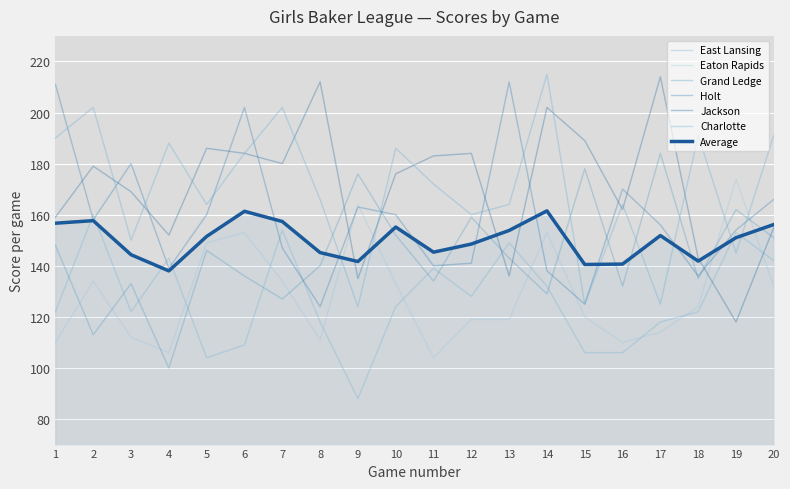

What is the difference between the Holt values at 20 and 5?

6.0